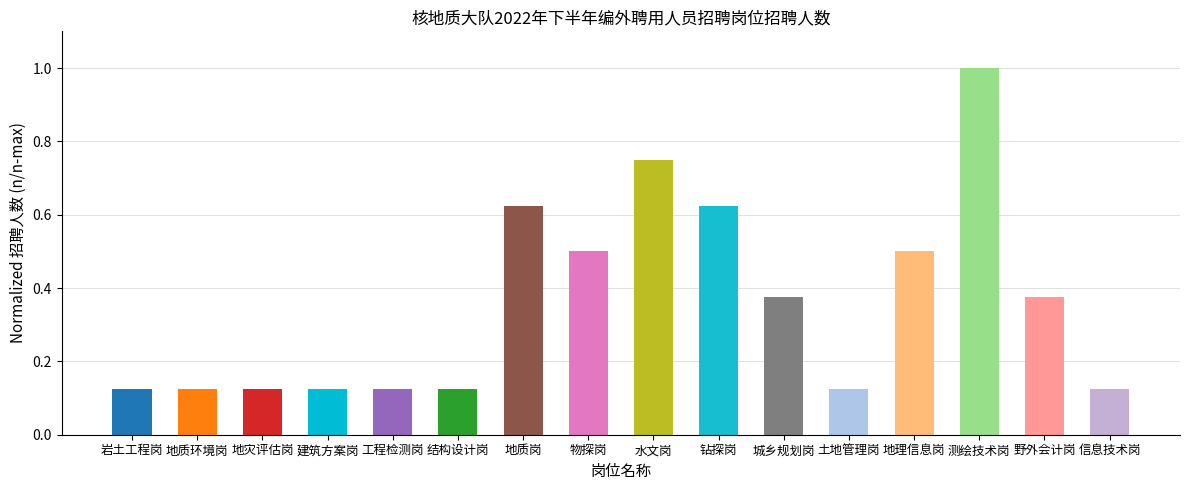

The chart shows a value of 0.3 at 水文岗. True or false?

False